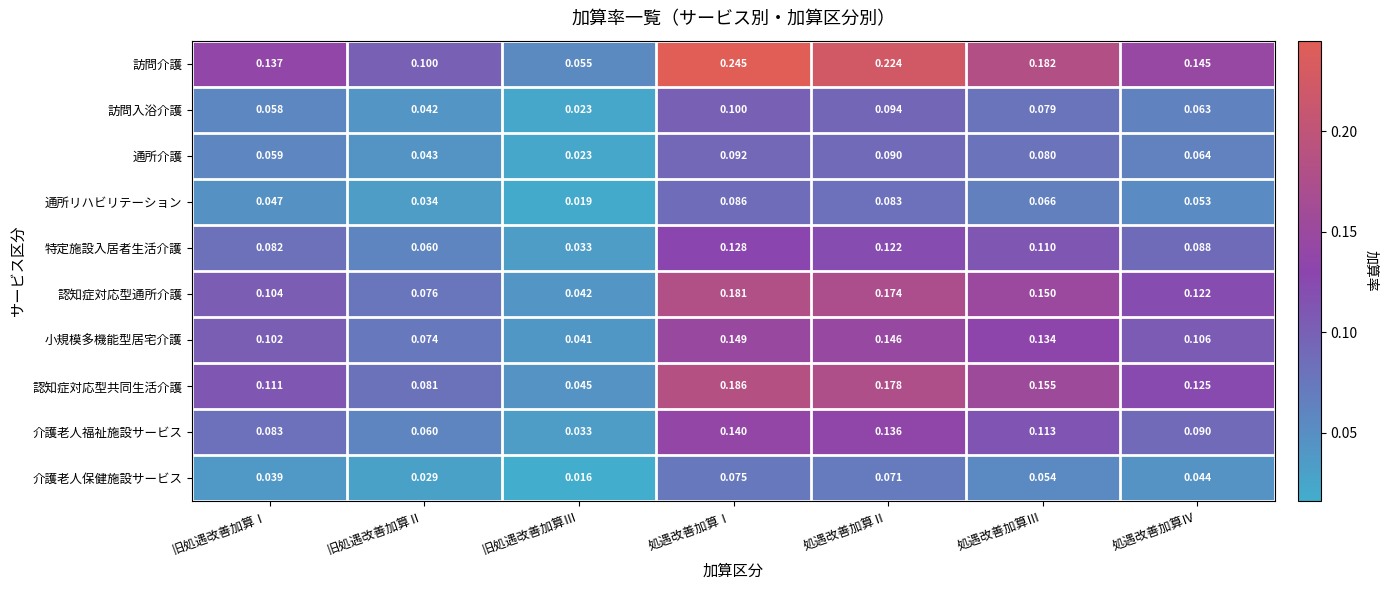

At which label is 通所リハビリテーション closest to 0?

旧処遇改善加算Ⅲ